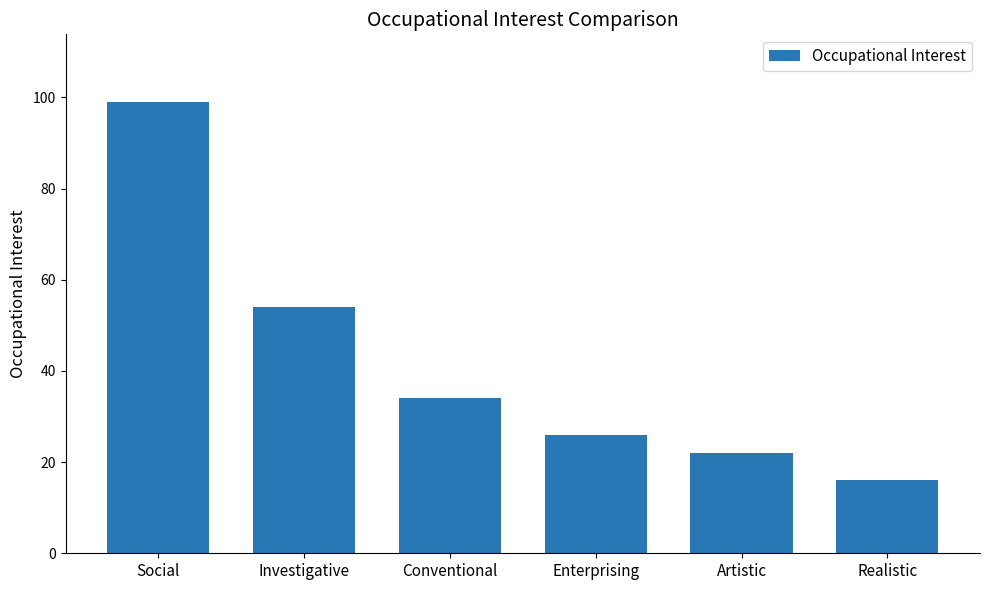

List the labels in order of value, largest first.

Social, Investigative, Conventional, Enterprising, Artistic, Realistic